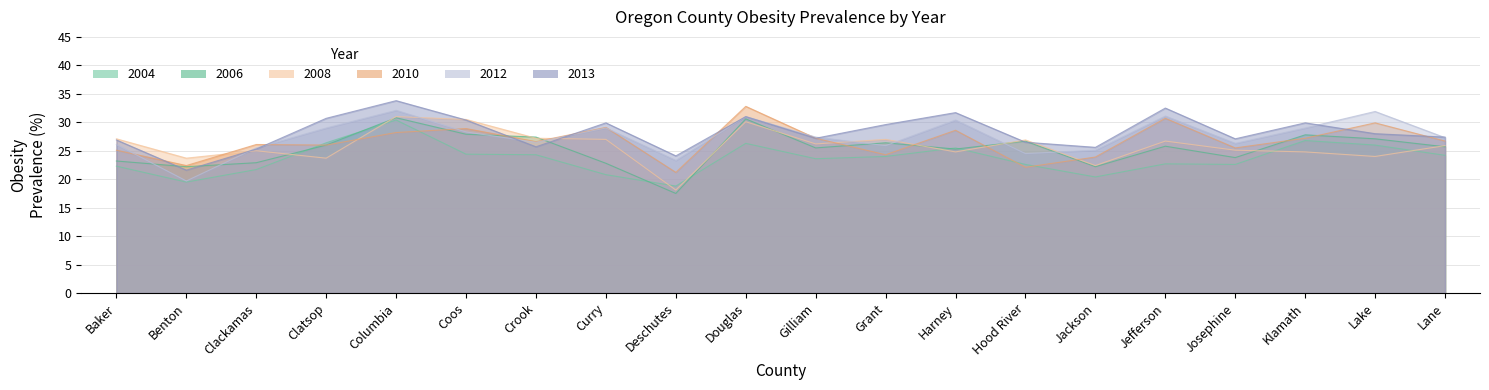

Reading left to right, transcribe all the data shown in this chart.

2004: Baker=22.3	Benton=19.5	Clackamas=21.7	Clatsop=26.4	Columbia=30.4	Coos=24.4	Crook=24.3	Curry=20.8	Deschutes=18.8	Douglas=26.3	Gilliam=23.6	Grant=24.0	Harney=25.5	Hood River=22.6	Jackson=20.4	Jefferson=22.7	Josephine=22.6	Klamath=26.8	Lake=26.0	Lane=24.2
2006: Baker=23.2	Benton=22.2	Clackamas=22.9	Clatsop=26.0	Columbia=30.8	Coos=27.9	Crook=27.4	Curry=22.8	Deschutes=17.5	Douglas=30.6	Gilliam=25.5	Grant=26.4	Harney=25.3	Hood River=26.7	Jackson=22.2	Jefferson=25.8	Josephine=23.8	Klamath=27.8	Lake=27.1	Lane=25.7
2008: Baker=27.1	Benton=23.7	Clackamas=25.0	Clatsop=23.7	Columbia=31.0	Coos=30.5	Crook=27.2	Curry=27.0	Deschutes=18.1	Douglas=30.1	Gilliam=26.2	Grant=27.0	Harney=24.8	Hood River=26.9	Jackson=22.4	Jefferson=26.7	Josephine=25.1	Klamath=24.8	Lake=24.0	Lane=25.9
2010: Baker=25.1	Benton=22.4	Clackamas=26.1	Clatsop=26.0	Columbia=28.2	Coos=28.9	Crook=26.6	Curry=29.1	Deschutes=21.2	Douglas=32.8	Gilliam=27.2	Grant=24.3	Harney=28.6	Hood River=22.1	Jackson=23.9	Jefferson=30.7	Josephine=25.5	Klamath=27.2	Lake=29.9	Lane=26.7
2012: Baker=26.1	Benton=19.7	Clackamas=25.5	Clatsop=29.0	Columbia=32.1	Coos=28.3	Crook=26.5	Curry=29.0	Deschutes=23.3	Douglas=31.0	Gilliam=27.4	Grant=25.9	Harney=30.4	Hood River=24.5	Jackson=25.1	Jefferson=31.1	Josephine=26.3	Klamath=29.0	Lake=31.9	Lane=27.3
2013: Baker=26.9	Benton=21.6	Clackamas=25.3	Clatsop=30.7	Columbia=33.8	Coos=30.4	Crook=25.7	Curry=29.9	Deschutes=24.1	Douglas=31.0	Gilliam=27.2	Grant=29.6	Harney=31.7	Hood River=26.5	Jackson=25.6	Jefferson=32.5	Josephine=27.1	Klamath=29.9	Lake=28.0	Lane=27.4